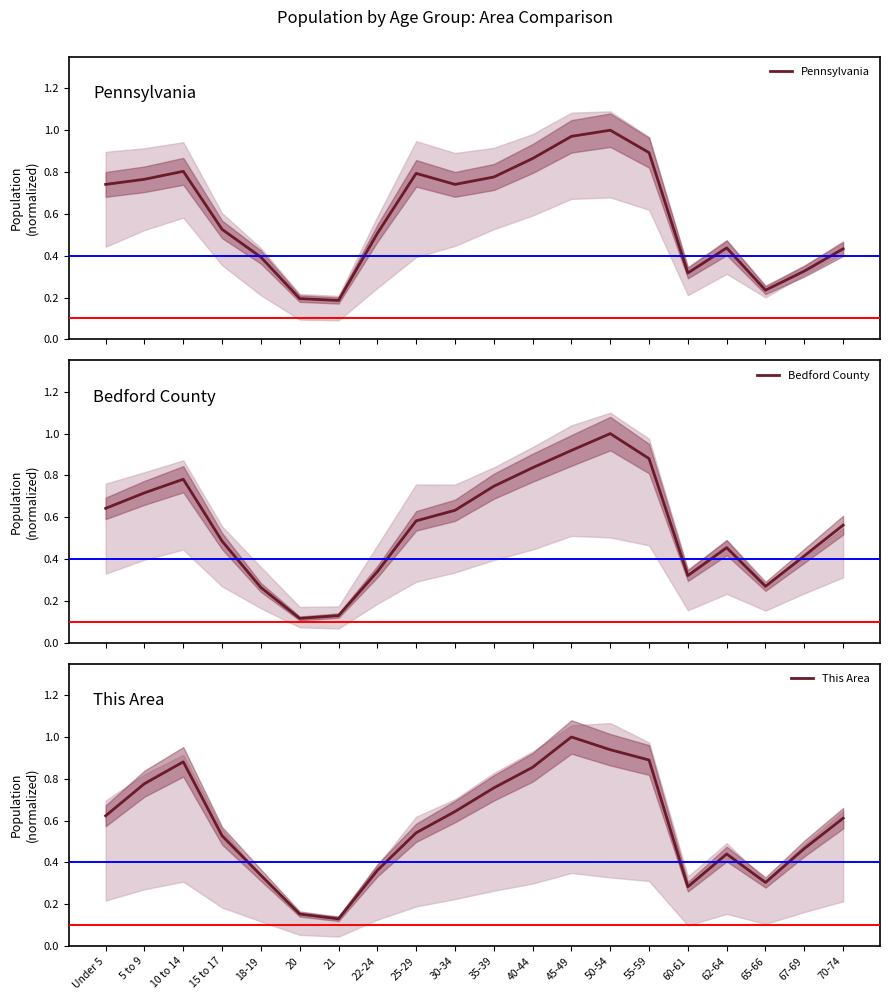

The This Area series shows 0.1 at 65-66. True or false?

False